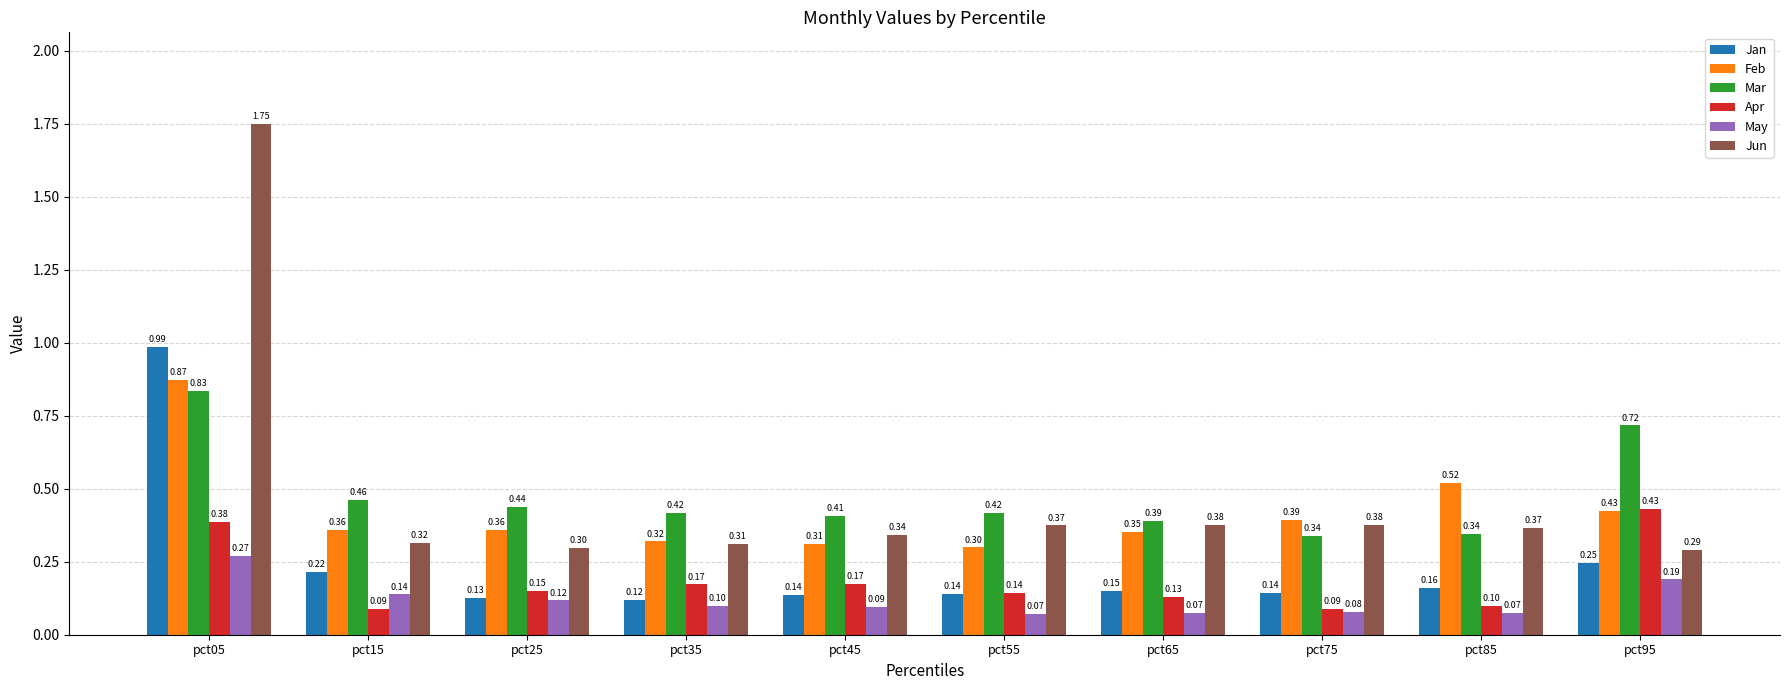

What is the sum of all Jun values?

4.8